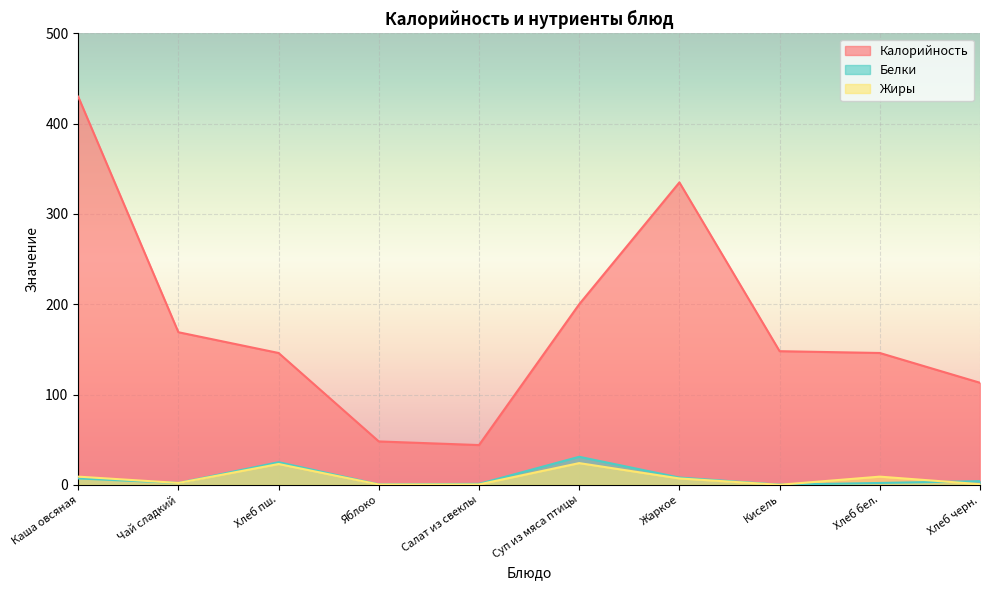

List the labels in order of Белки value, largest first.

Суп из мяса птицы, Хлеб пш., Жаркое, Каша овсяная, Хлеб черн., Чай сладкий, Хлеб бел., Салат из свеклы, Яблоко, Кисель